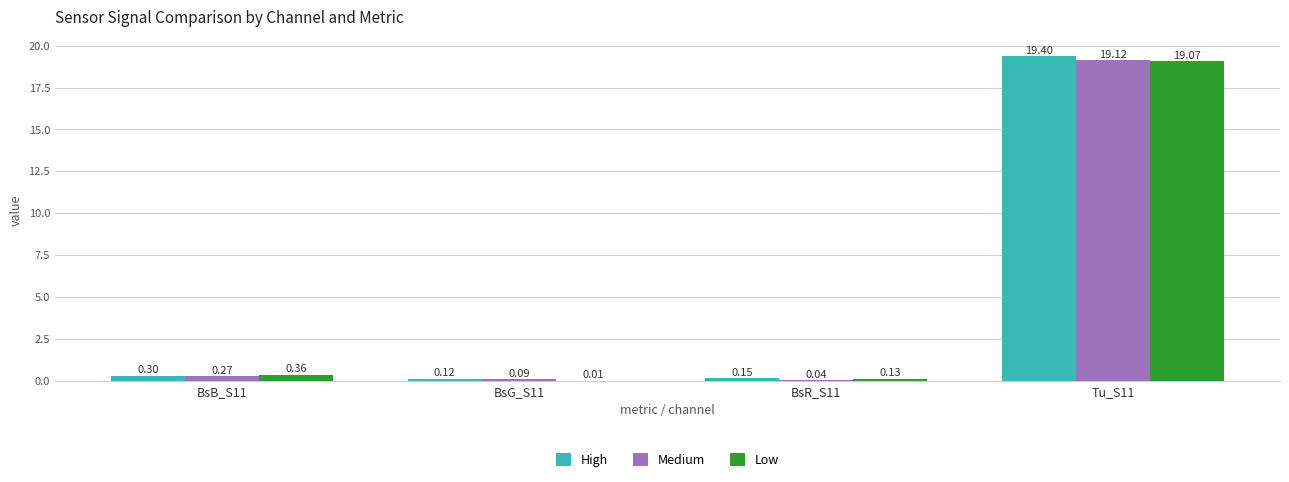

What is the sum of the Medium values at BsG_S11 and Tu_S11?

19.2